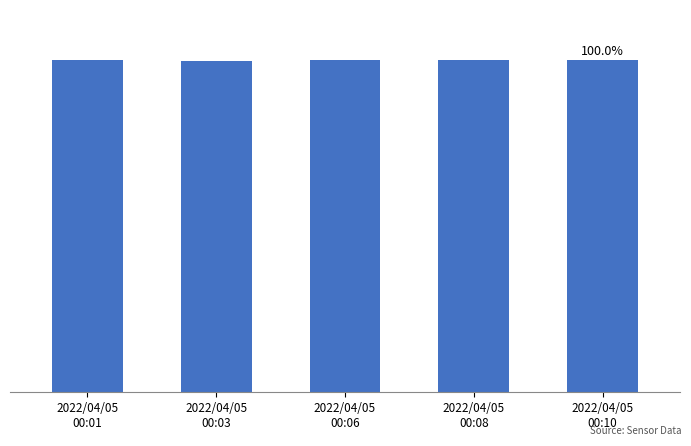

What is the difference between the second highest and minimum values?

21012